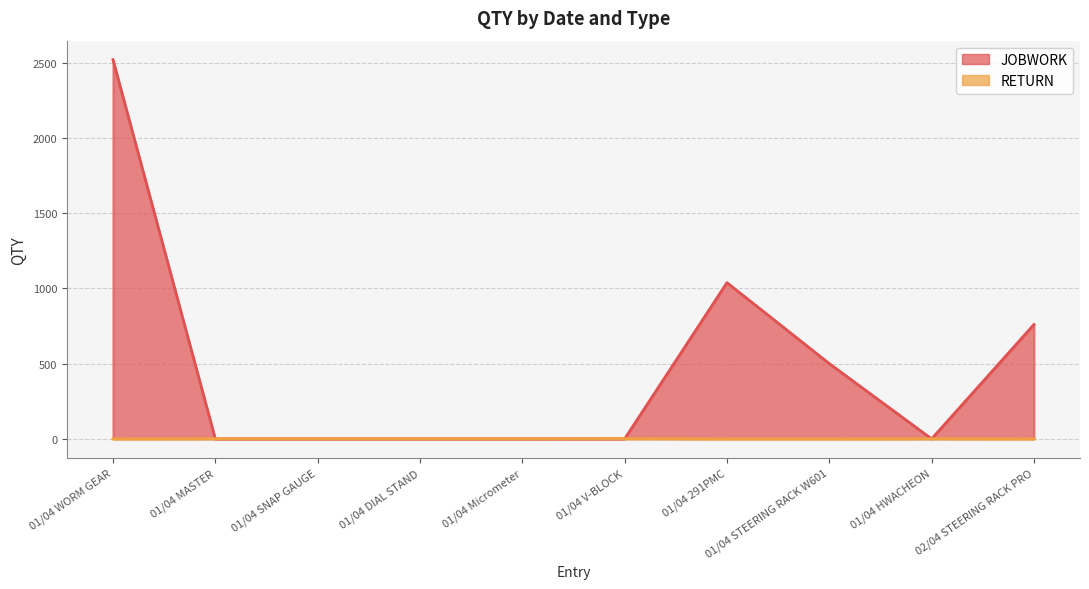

After their last crossing, which series has the higher values: JOBWORK or RETURN?

JOBWORK